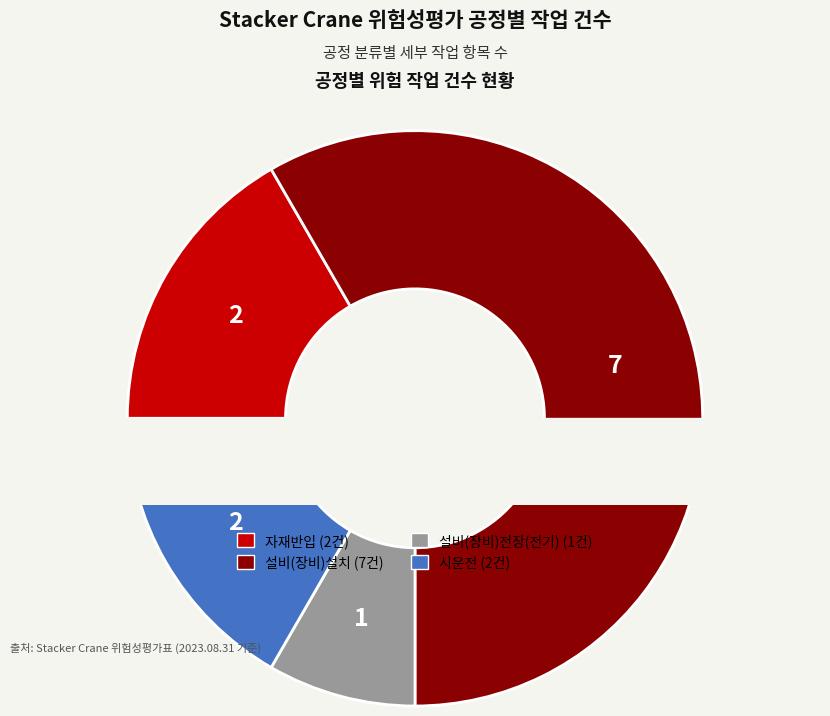

Is it true that 시운전 is 17% of the pie?

True